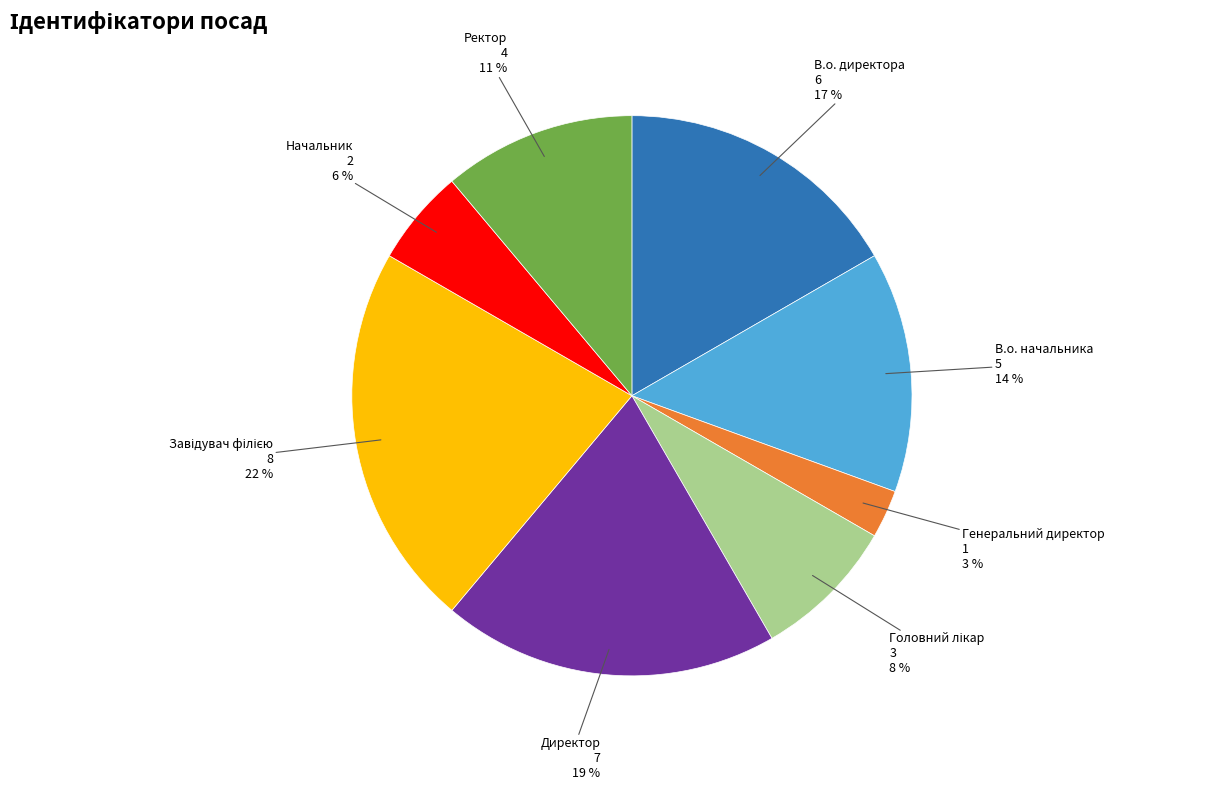

Count the number of slices in the pie.

8